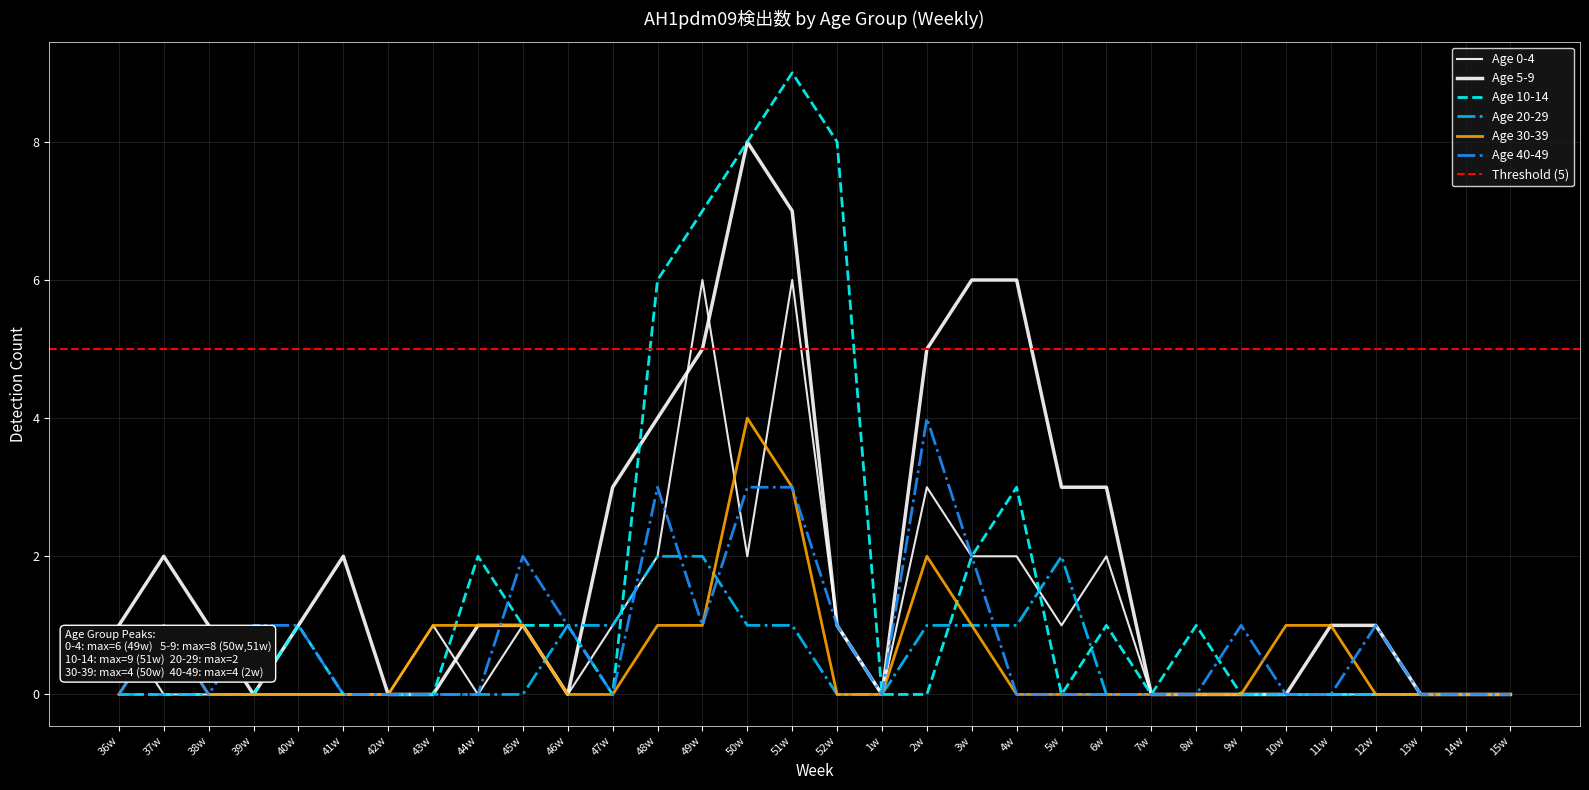

At how many categories does at least one series exceed 4?

8